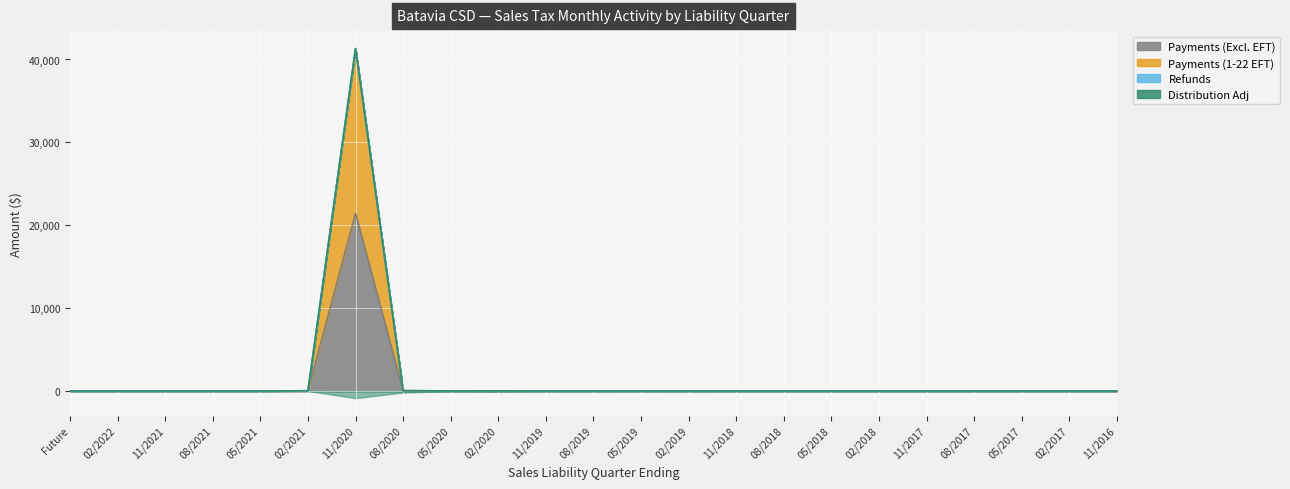

True or false: Payments (Excl. EFT) and Payments (1-22 EFT) intersect in this chart.

False